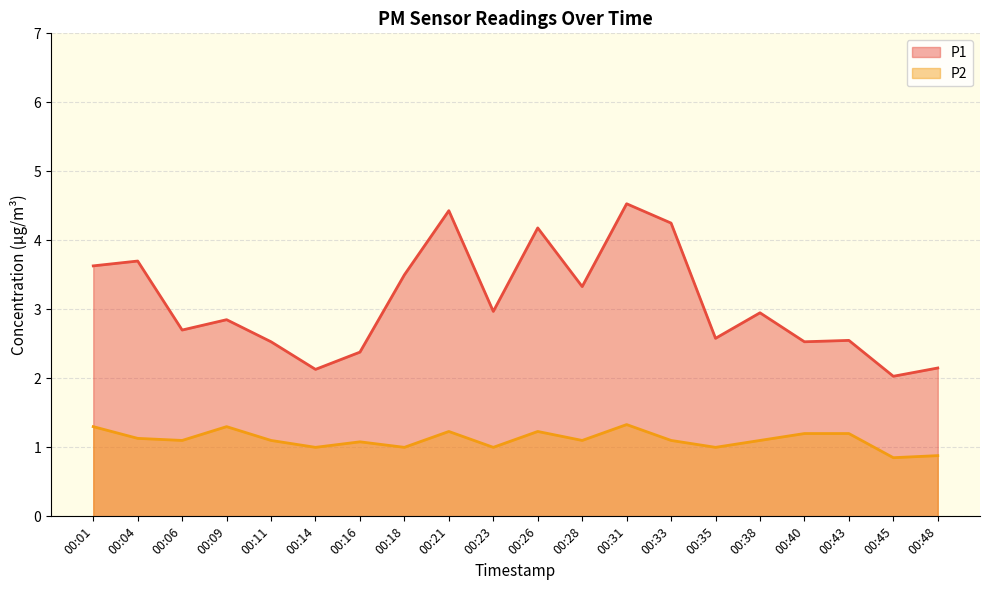

At which category is the sum across all series the highest?

00:31